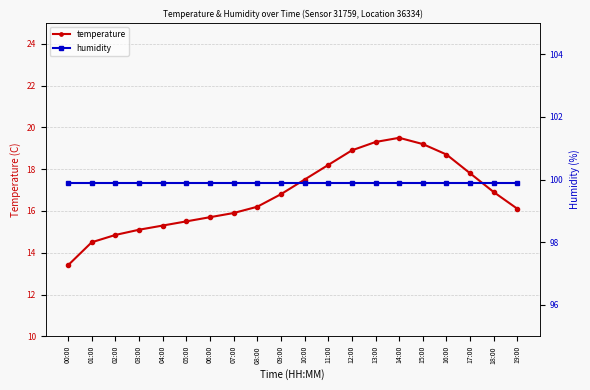

Rank the categories by temperature value from lowest to highest.

00:00, 01:00, 02:00, 03:00, 04:00, 05:00, 06:00, 07:00, 19:00, 08:00, 09:00, 18:00, 10:00, 17:00, 11:00, 16:00, 12:00, 15:00, 13:00, 14:00